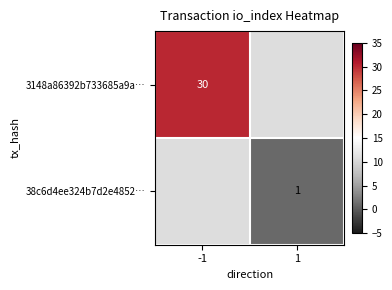

The 3148a86392b733685a9a… series shows 50 at -1. True or false?

False